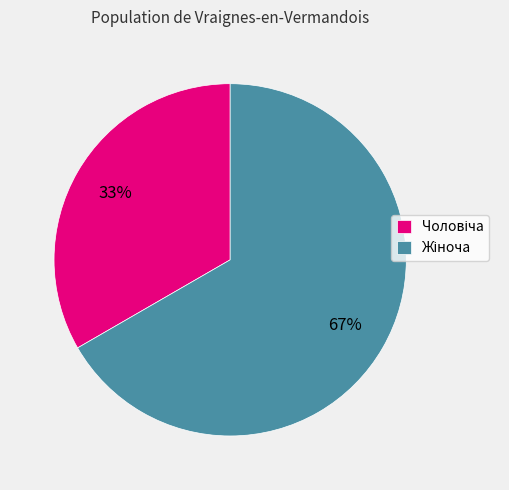

Does any single category account for the majority?

Yes